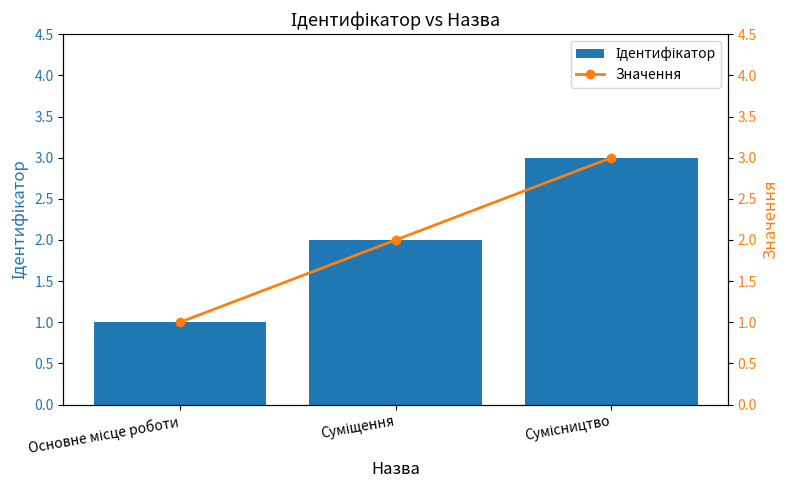

Reading left to right, list all the values displayed in this chart.

Ідентифікатор: 1	2	3
Значення: 1	2	3